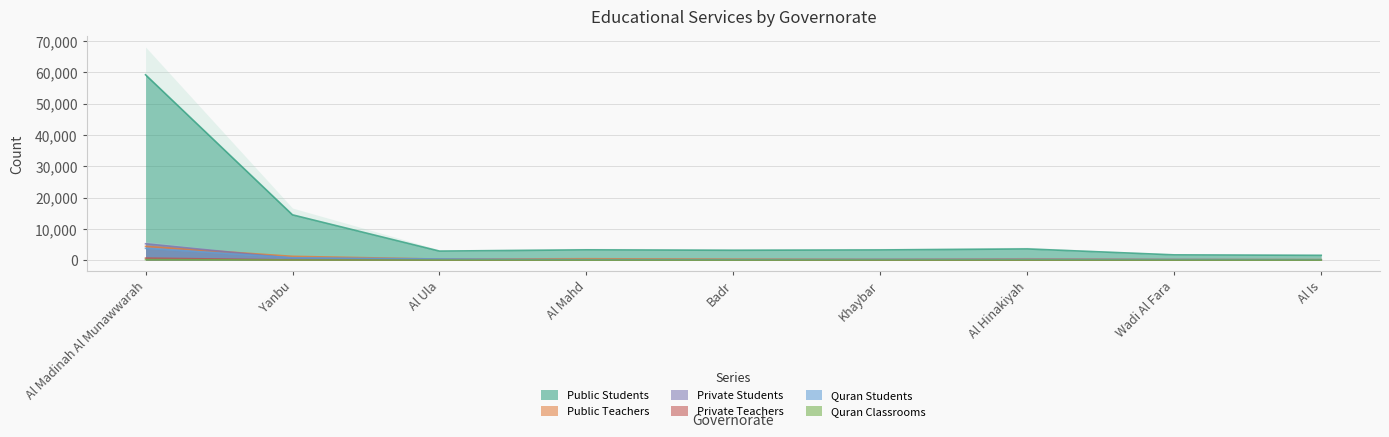

Reading right to left, what are all the values shown in this chart?

Public Students: Al Is=1541	Wadi Al Fara=1687	Al Hinakiyah=3580	Khaybar=3260	Badr=3154	Al Mahd=3289	Al Ula=2886	Yanbu=14477	Al Madinah Al Munawwarah=59248
Public Teachers: Al Is=168	Wadi Al Fara=234	Al Hinakiyah=426	Khaybar=296	Badr=331	Al Mahd=445	Al Ula=337	Yanbu=1214	Al Madinah Al Munawwarah=4403
Private Students: Al Is=0	Wadi Al Fara=0	Al Hinakiyah=0	Khaybar=0	Badr=0	Al Mahd=0	Al Ula=187	Yanbu=600	Al Madinah Al Munawwarah=5228
Private Teachers: Al Is=0	Wadi Al Fara=0	Al Hinakiyah=0	Khaybar=0	Badr=0	Al Mahd=0	Al Ula=20	Yanbu=65	Al Madinah Al Munawwarah=646
Quran Students: Al Is=123	Wadi Al Fara=220	Al Hinakiyah=290	Khaybar=262	Badr=167	Al Mahd=151	Al Ula=370	Yanbu=756	Al Madinah Al Munawwarah=3764
Quran Classrooms: Al Is=6	Wadi Al Fara=7	Al Hinakiyah=18	Khaybar=24	Badr=12	Al Mahd=6	Al Ula=22	Yanbu=42	Al Madinah Al Munawwarah=168